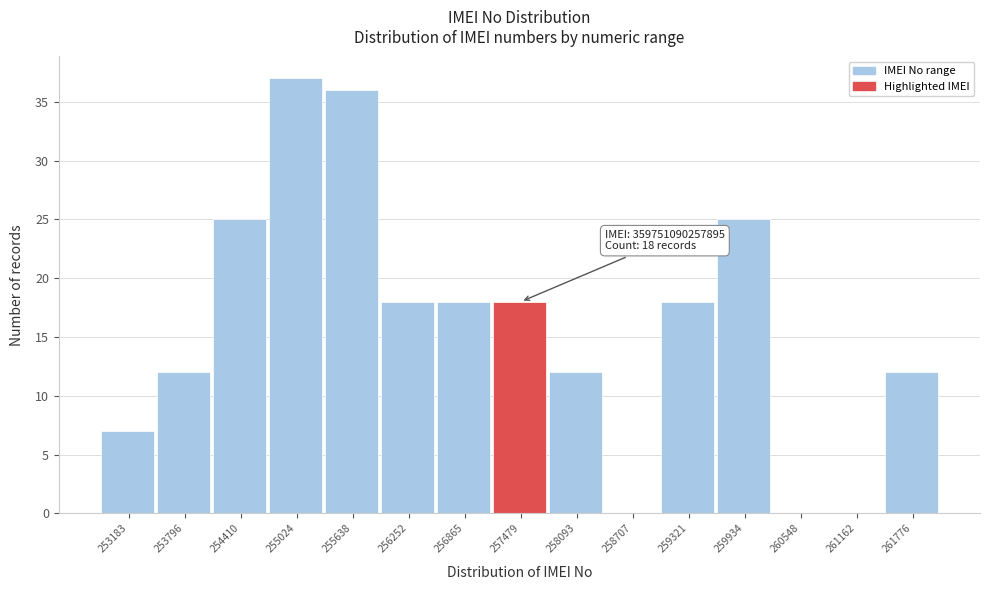

Reading left to right, extract all data points from this chart.

253183=7	253796=12	254410=25	255024=37	255638=36	256252=18	256865=18	257479=18	258093=12	258707=0	259321=18	259934=25	260548=0	261162=0	261776=12